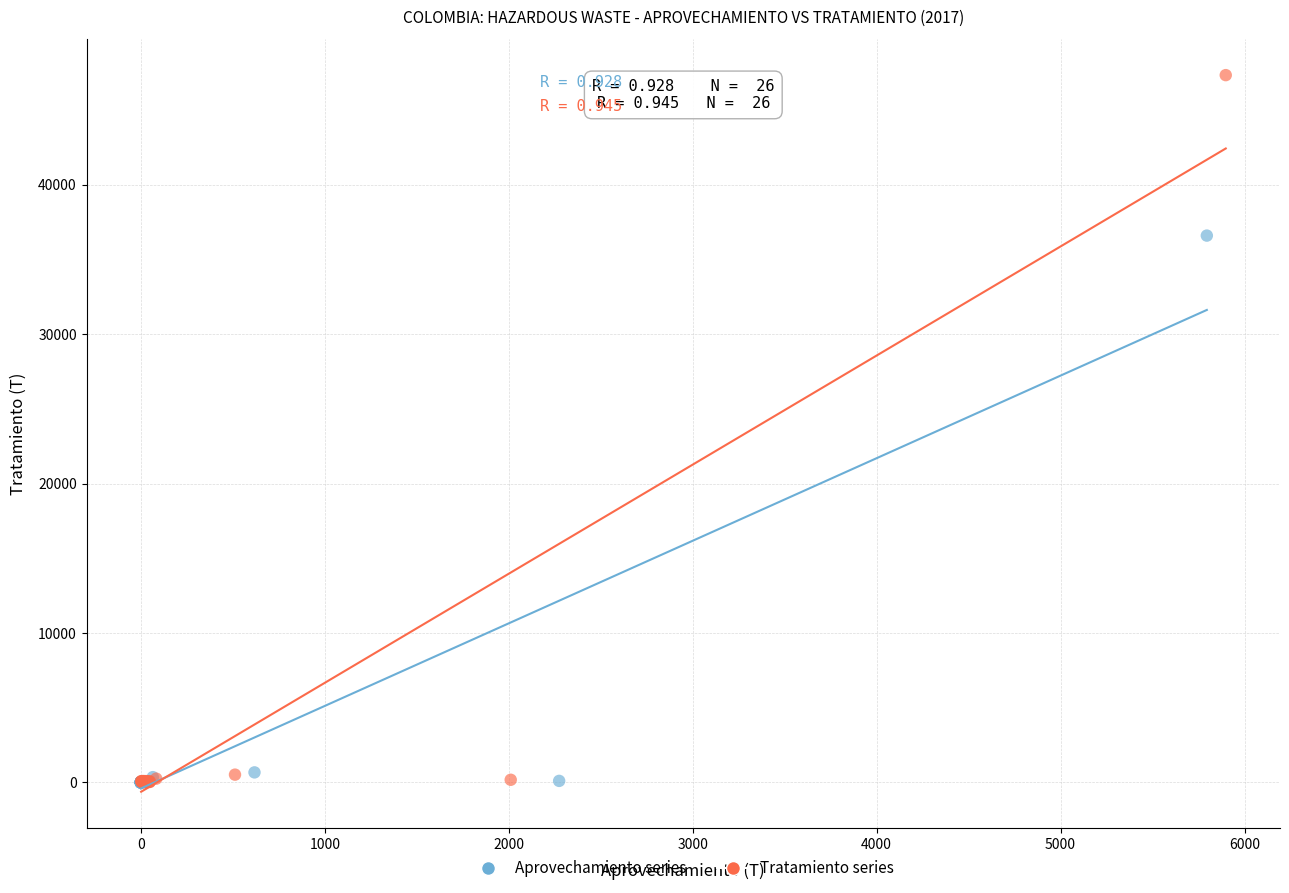

Which series has the largest Y range (max minus min)?

Tratamiento series